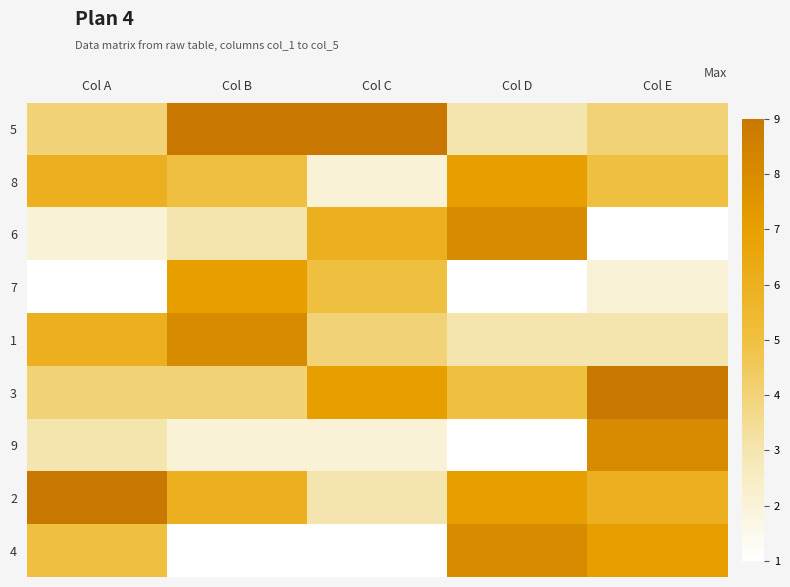

What is the total value across all series at Col B?

45